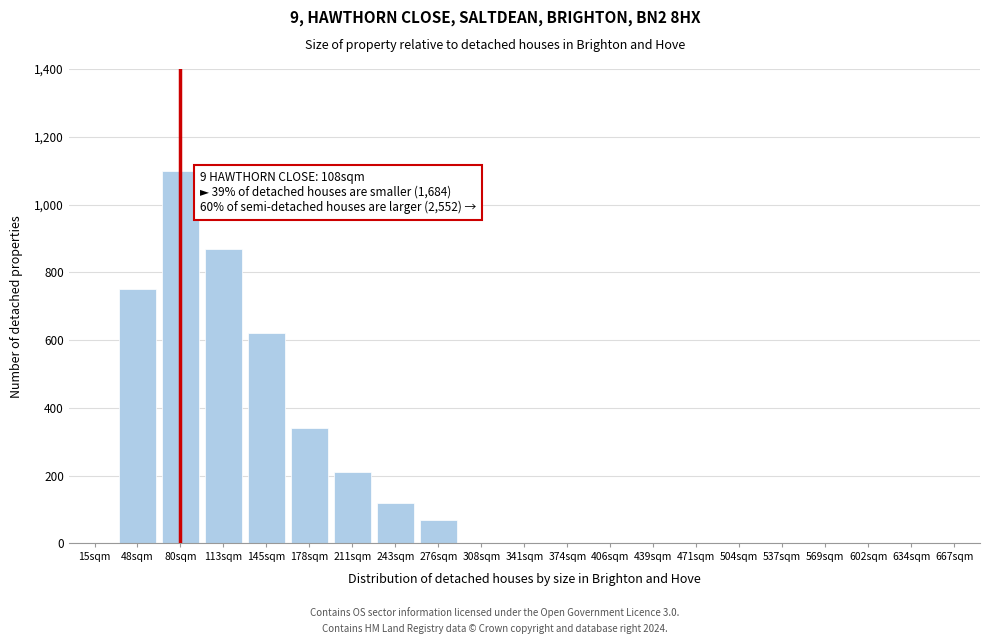

Reading right to left, transcribe all the data shown in this chart.

667sqm=0	634sqm=0	602sqm=0	569sqm=0	537sqm=0	504sqm=0	471sqm=0	439sqm=0	406sqm=0	374sqm=0	341sqm=0	308sqm=0	276sqm=70	243sqm=120	211sqm=210	178sqm=340	145sqm=620	113sqm=870	80sqm=1100	48sqm=750	15sqm=0